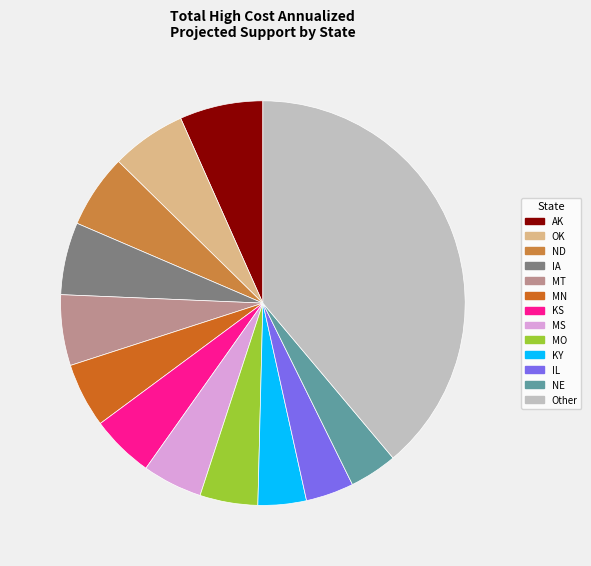

Is the sum of OK and IA greater than half?

No